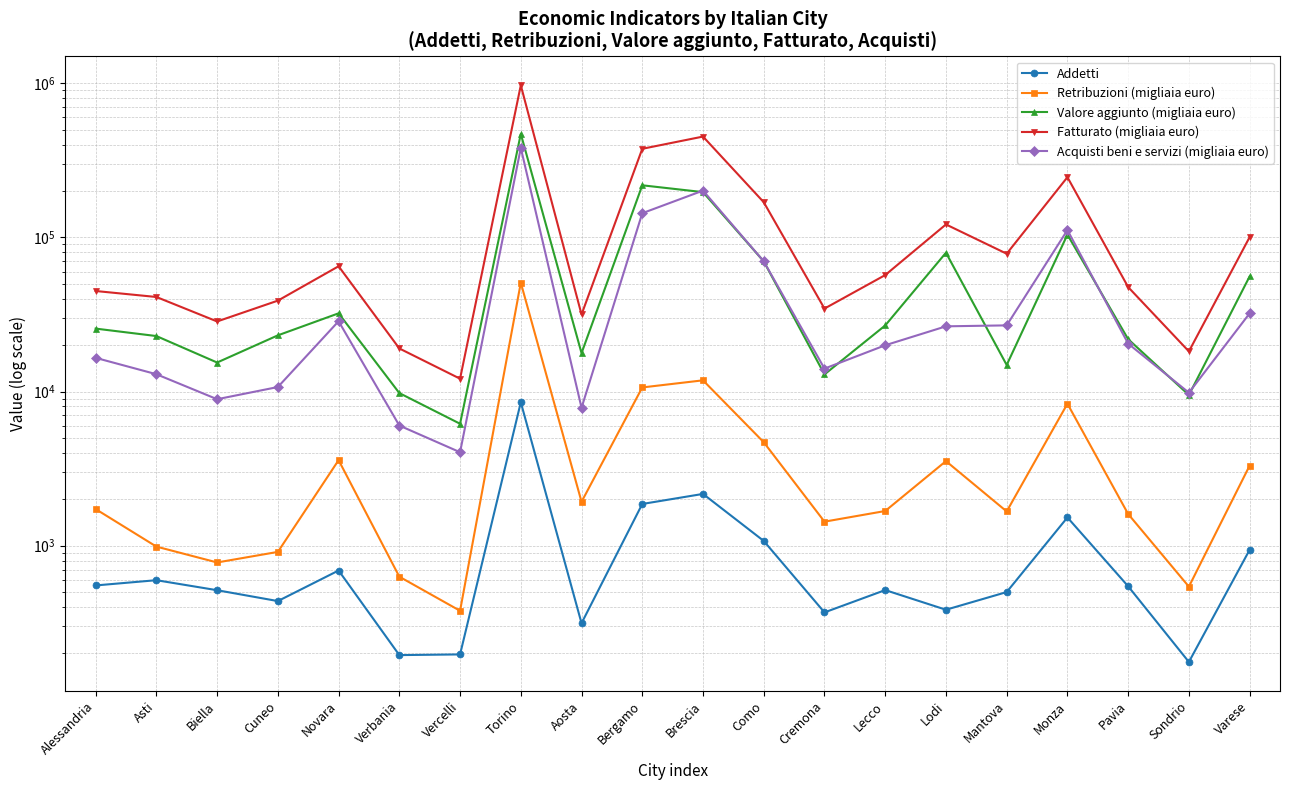

The Acquisti beni e servizi (migliaia euro) series shows 19951 at Lecco. True or false?

True